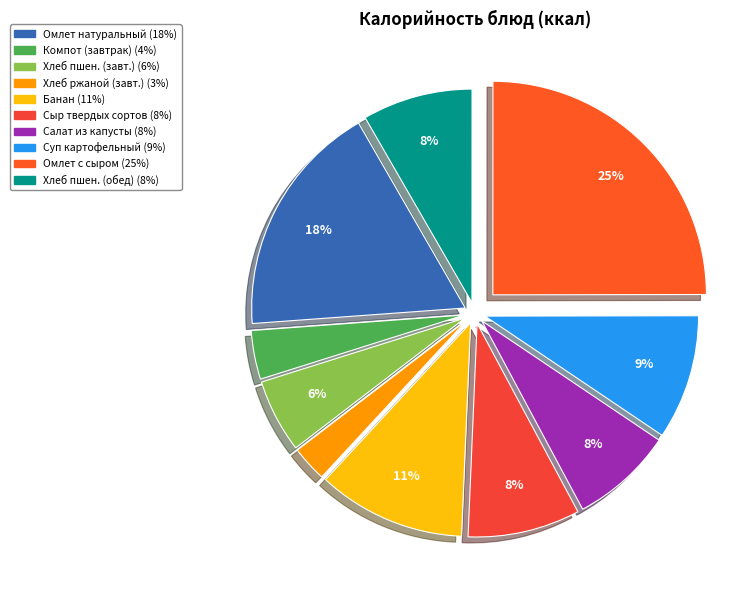

Rank the categories by value from highest to lowest.

Омлет с сыром, Омлет натуральный, Банан, Суп картофельный с макаронными изделиями, Сыр твердых сортов, Хлеб пшеничный (обед), Салат из белокочанной капусты, Хлеб пшеничный (завтрак), Компот из яблок с лимоном, Хлеб ржаной (завтрак)